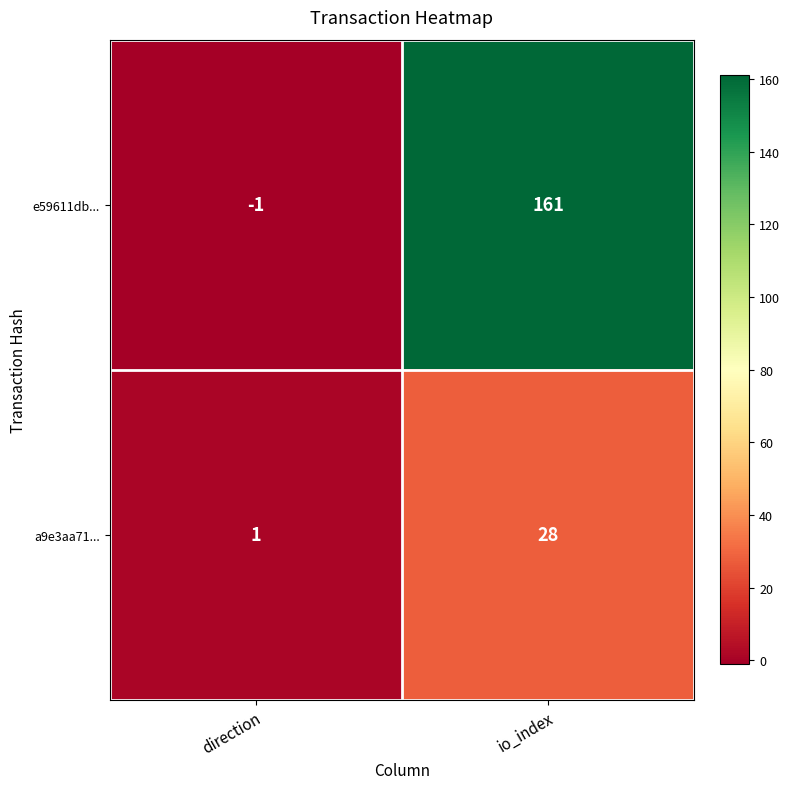

Which series has the largest total across all categories?

e59611db...